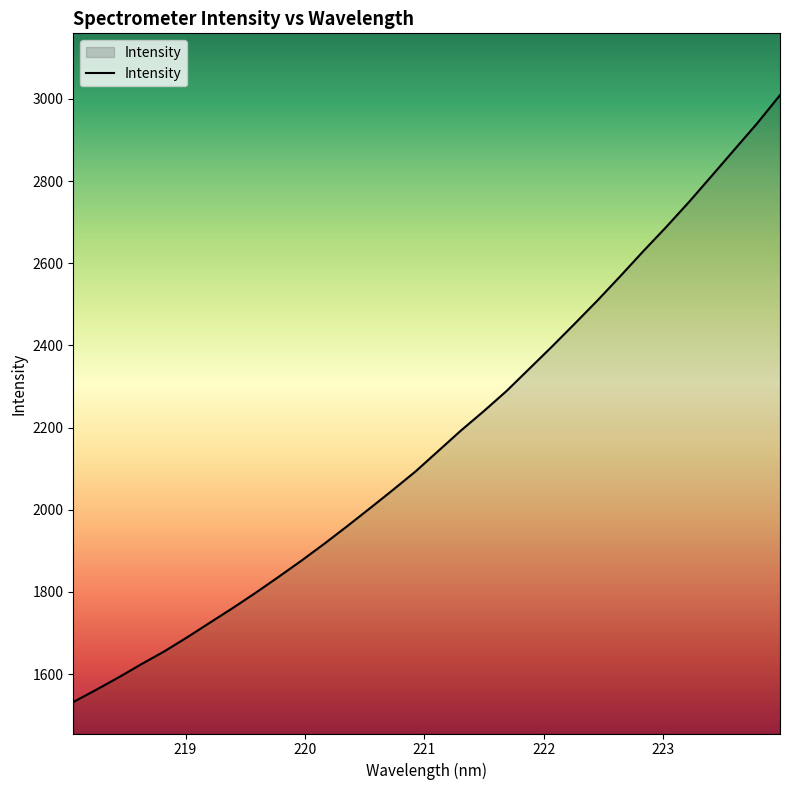

How many series are shown in this chart?

1